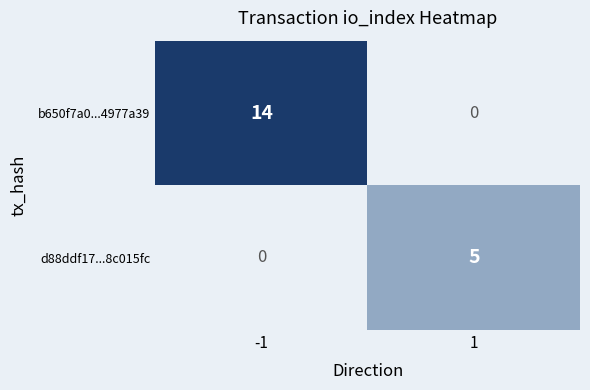

What is the greatest value displayed?

14